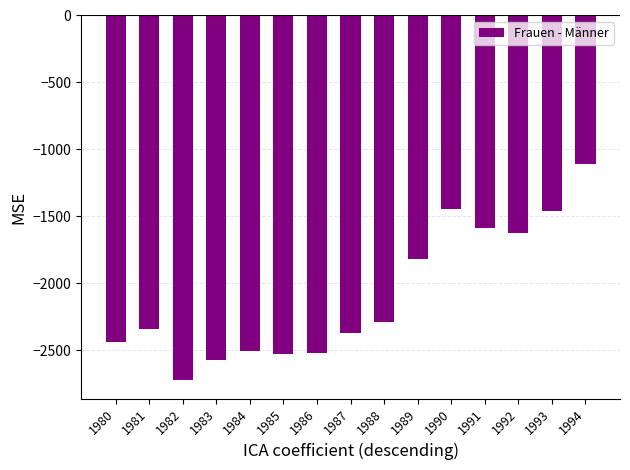

True or false: the data shows -2441 at 1980.

True